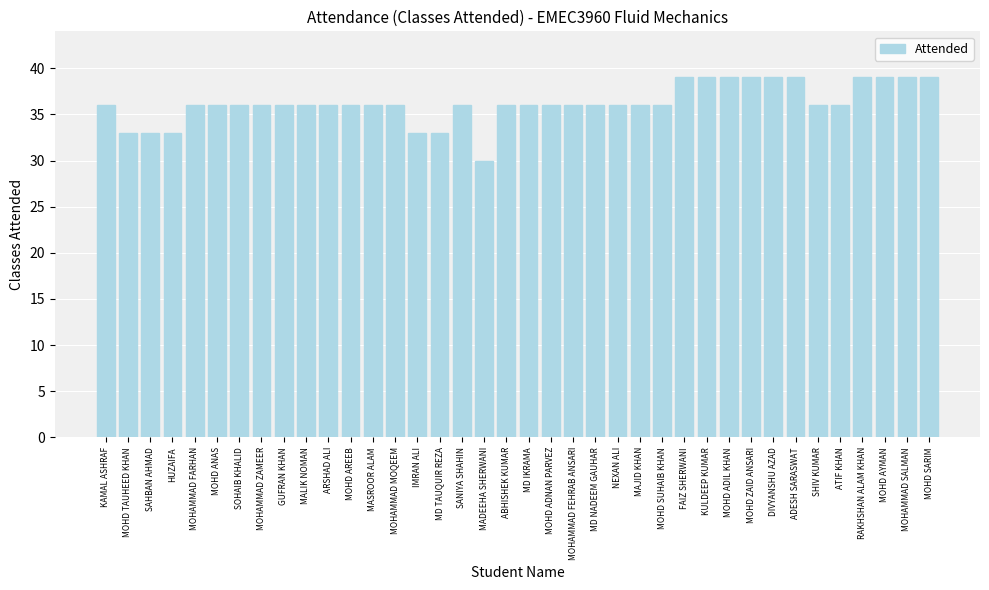

What is the label of the 25th bar from the right?

MOHAMMAD MOQEEM